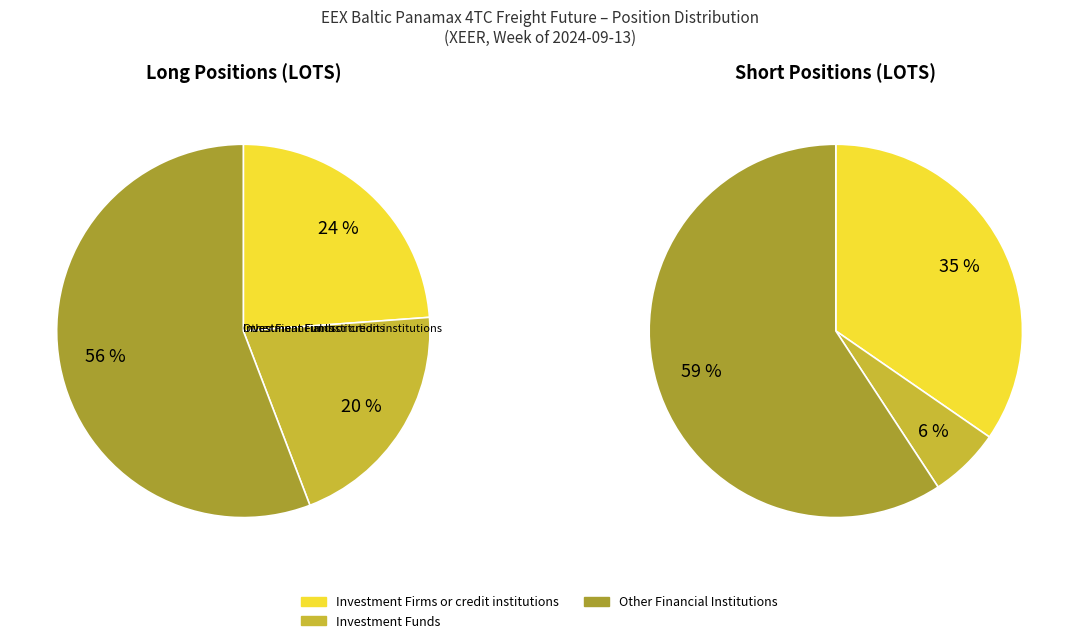

How much of the chart is everything except long_values?

76.2%